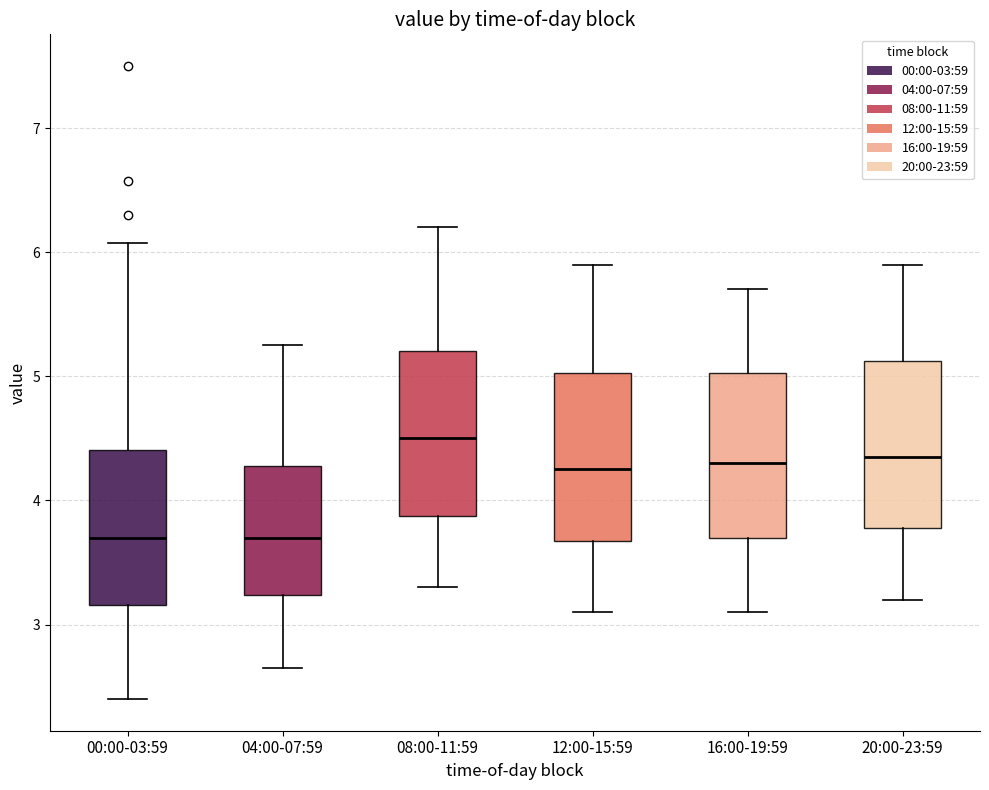

Where is the upper edge of the box for 08:00-11:59 on the y-axis? The values are not printed on the chart, so give them approximately, as read against the axis.

5.2